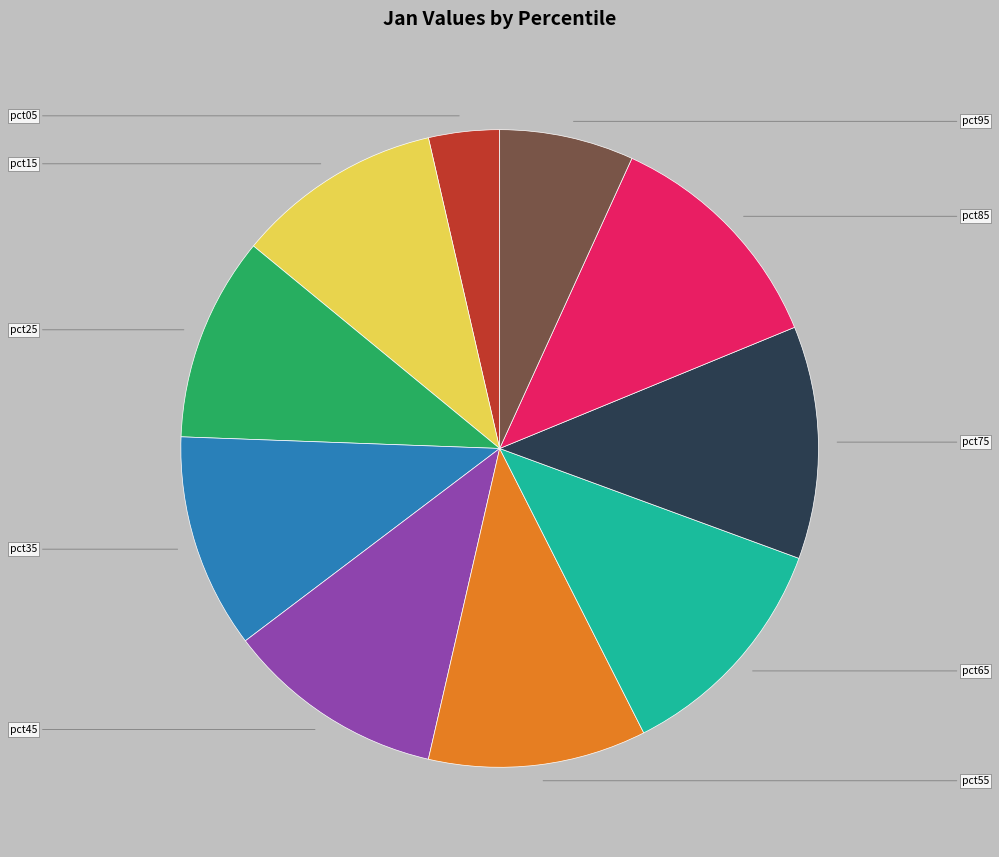

True or false: pct85 accounts for 12% of the total.

True